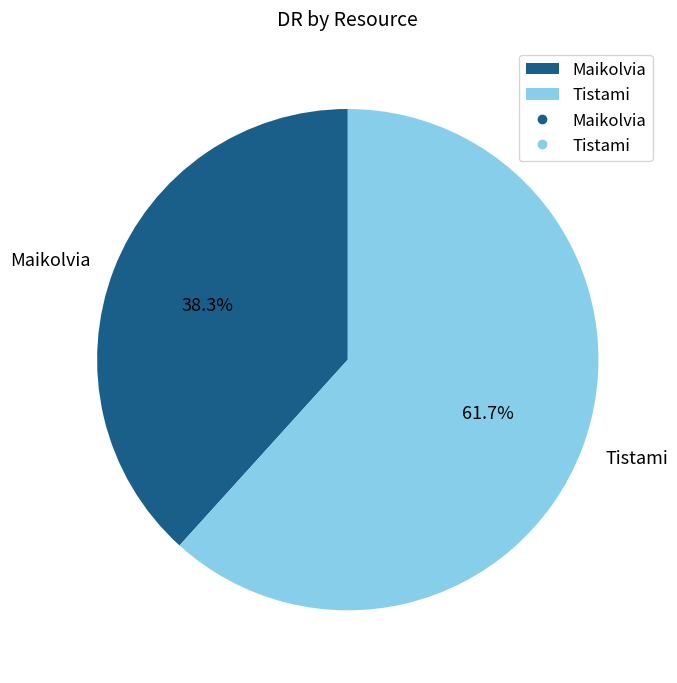

Rank the categories by value from lowest to highest.

Maikolvia, Tistami